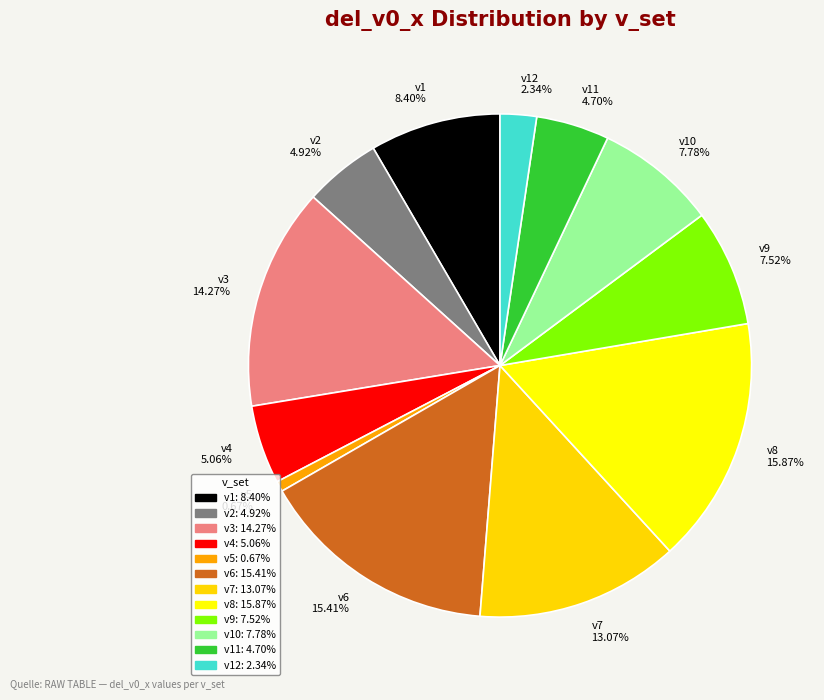

Which slice is the smallest?

v5 0.67%